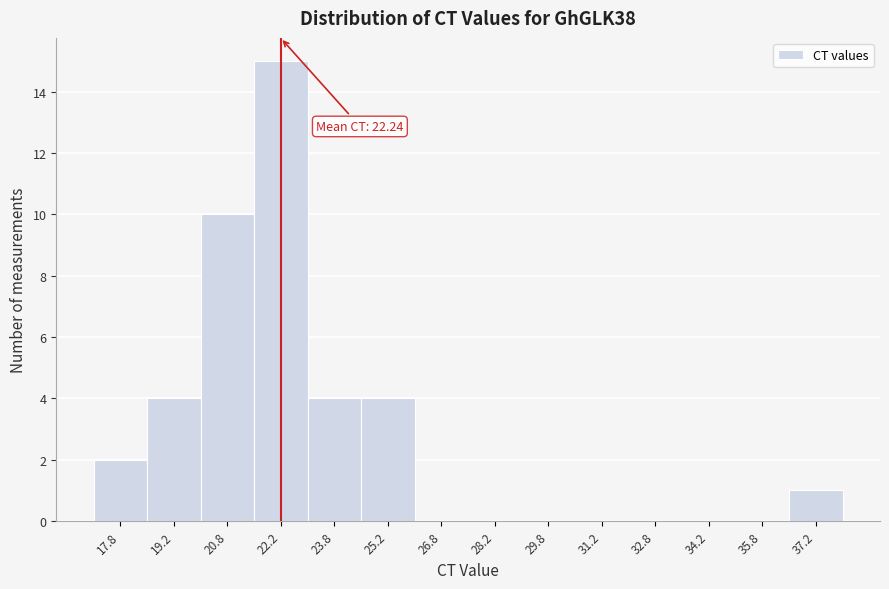

Over which range of the x-axis is the bar tallest?

21.5 to 23.0